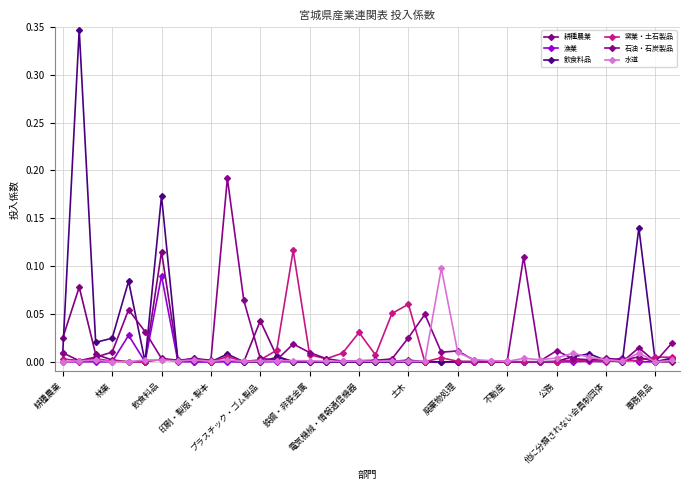

Which series has the largest range (max minus min)?

飲食料品